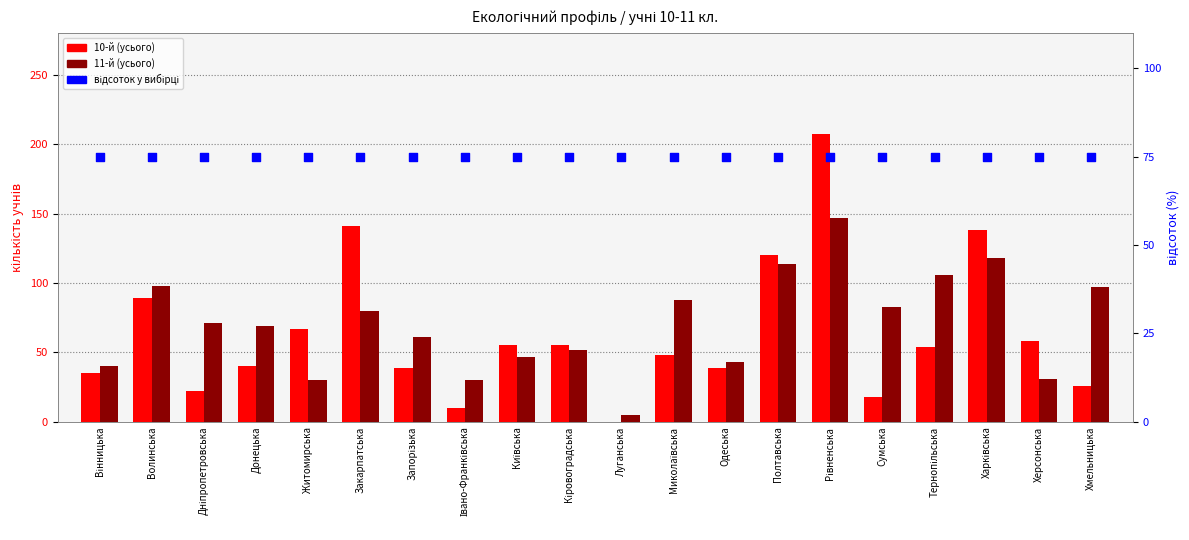

Which series has the largest total across all categories?

відсоток у вибірці